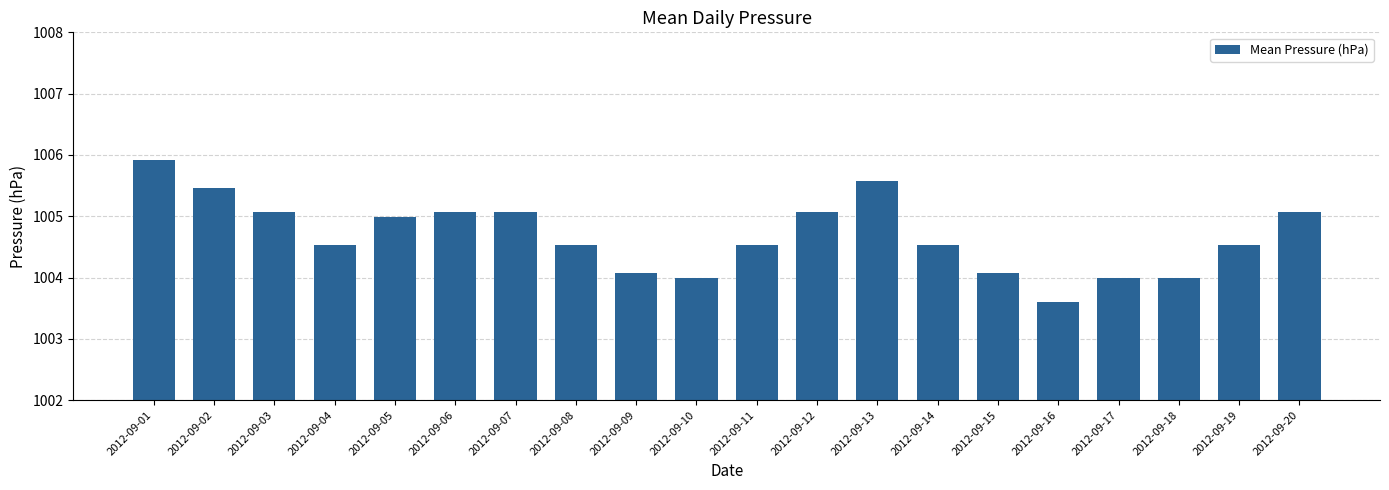

What is the value of the 1st bar from the left?

1005.9